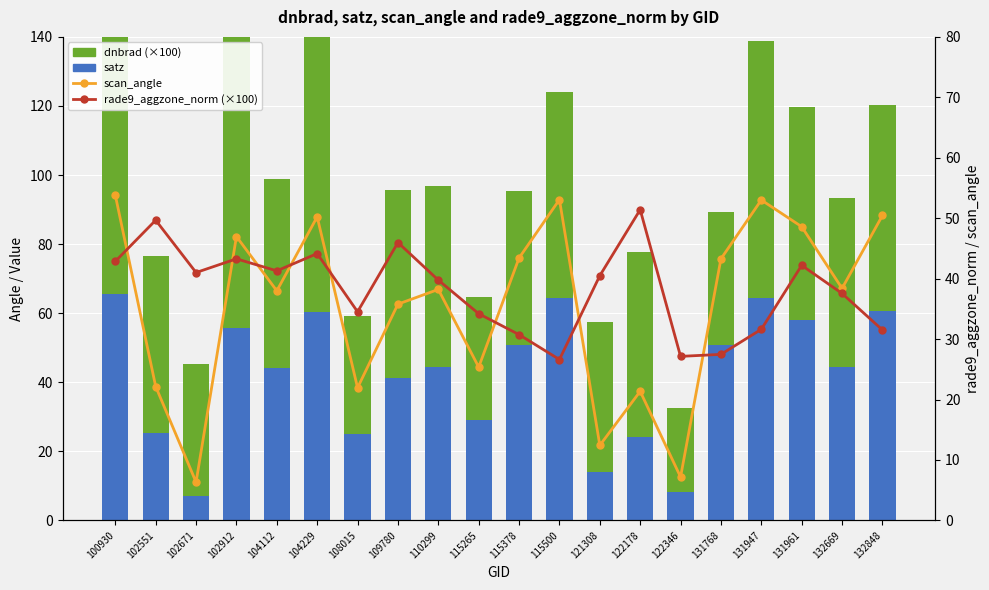

Between 122346 and 131947, which series saw the biggest shift?

satz